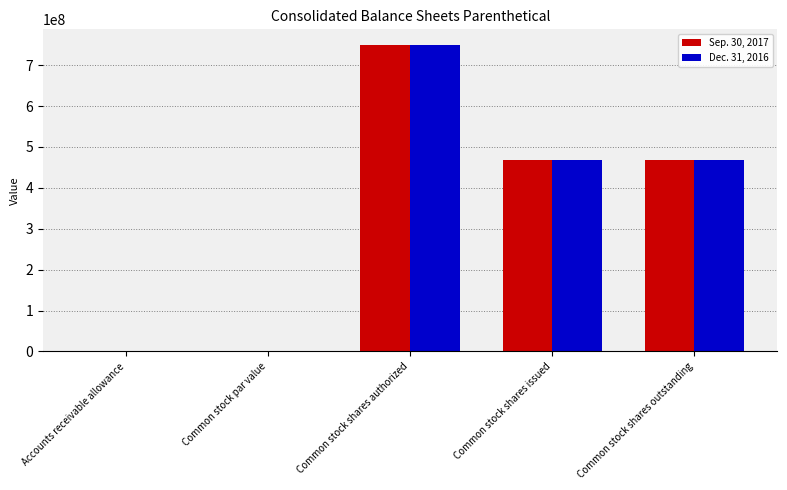

At which category is the sum across all series the highest?

Common stock shares authorized